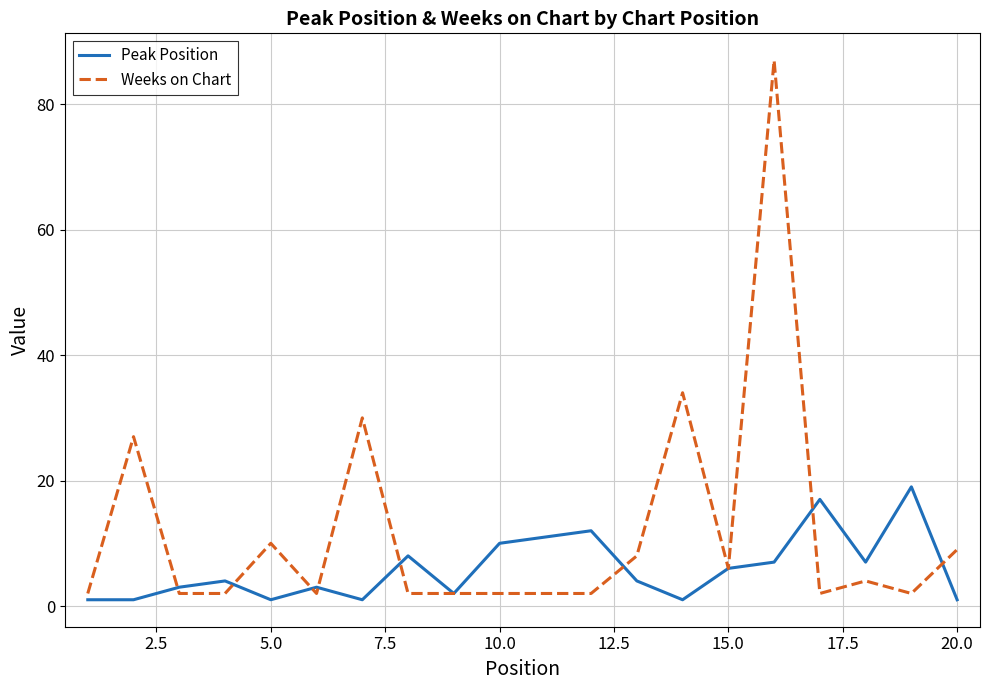

What is the lowest value of the Weeks on Chart series?

2